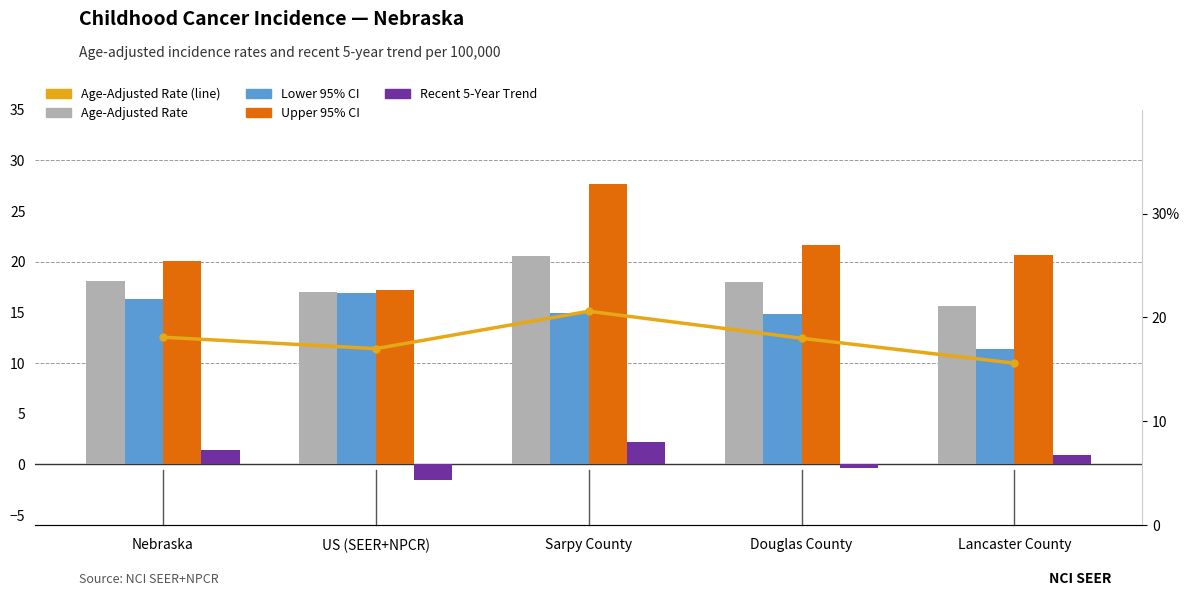

What position from the left is Sarpy County?

3